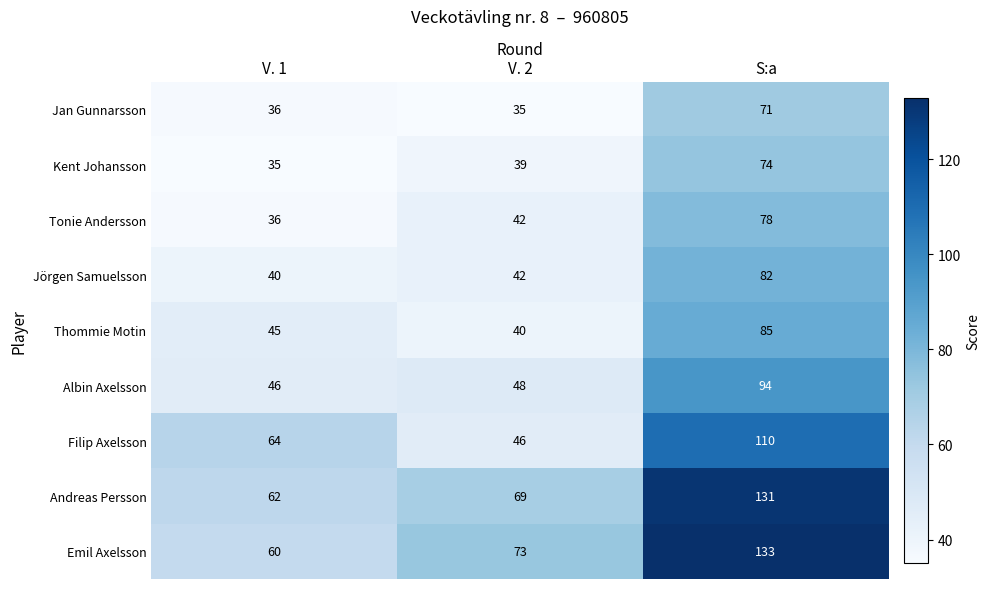

What is the difference between the highest and lowest values at V. 1?

29